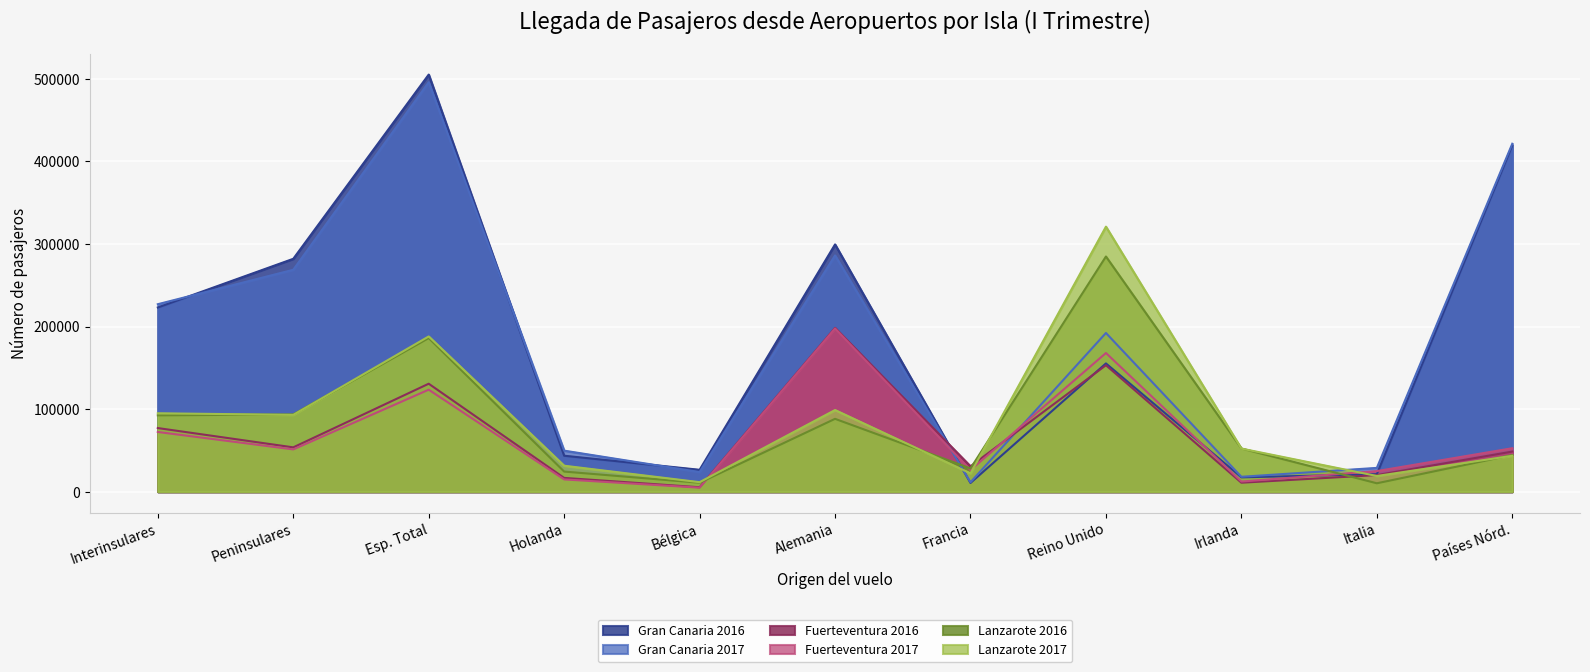

Between Total aerop. españoles and Reino Unido, which series saw the biggest shift?

Gran Canaria 2016